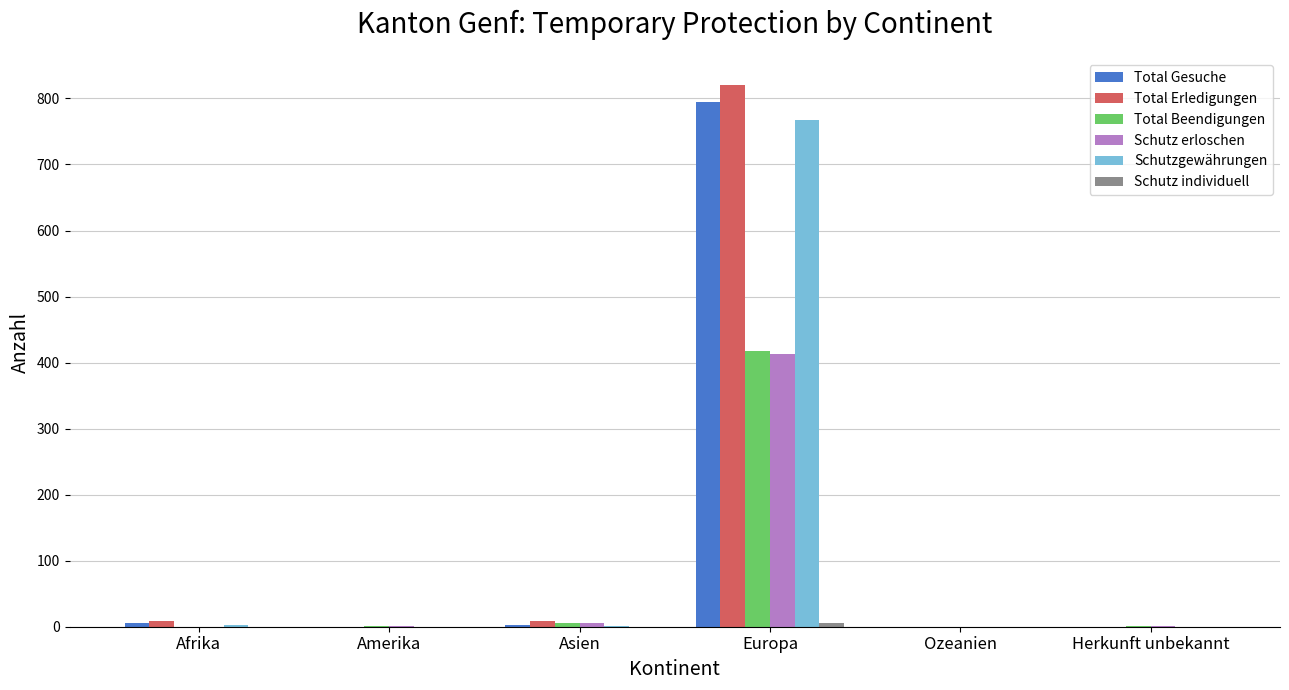

What is the greatest value displayed?

820